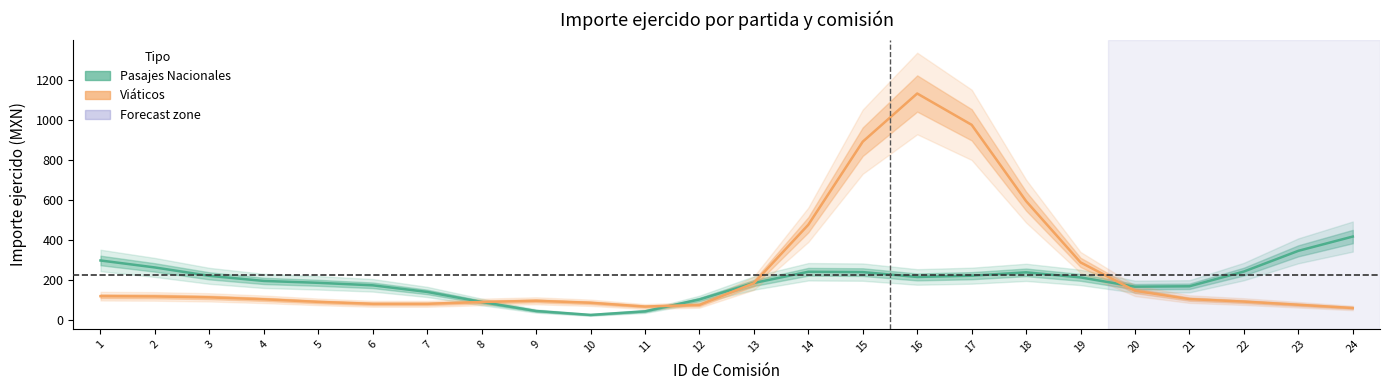

Is this an area chart (filled region under the line)?

No